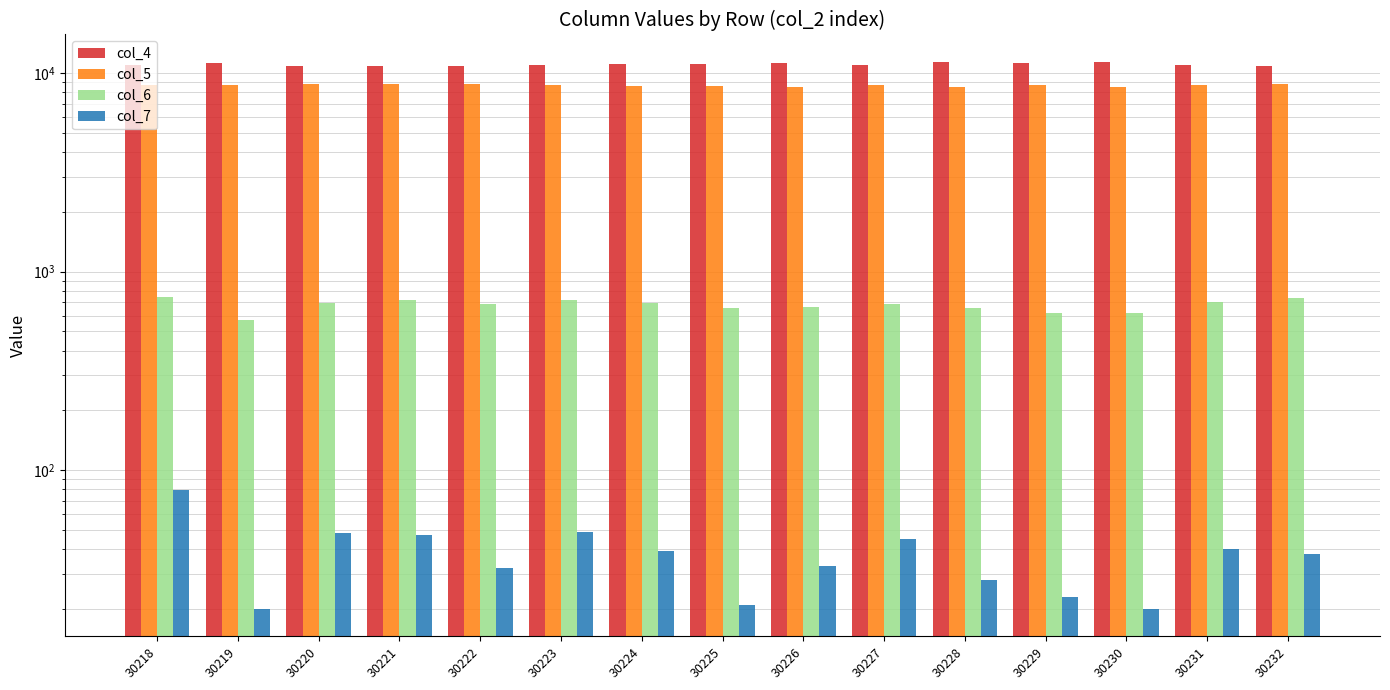

At 30228, list the series in order from largest to smallest.

col_4, col_5, col_6, col_7